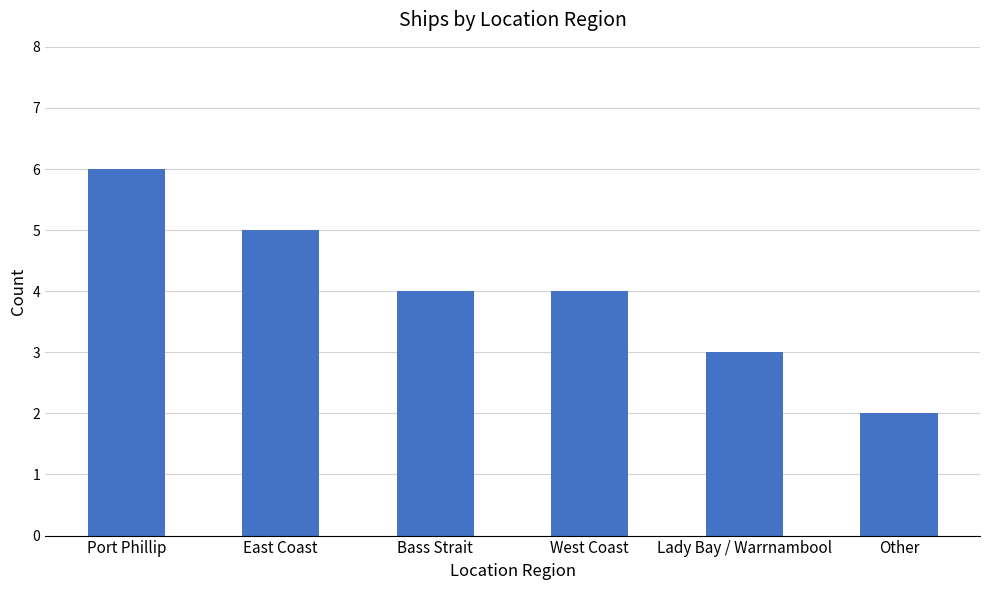

What is the sum of all values?

24